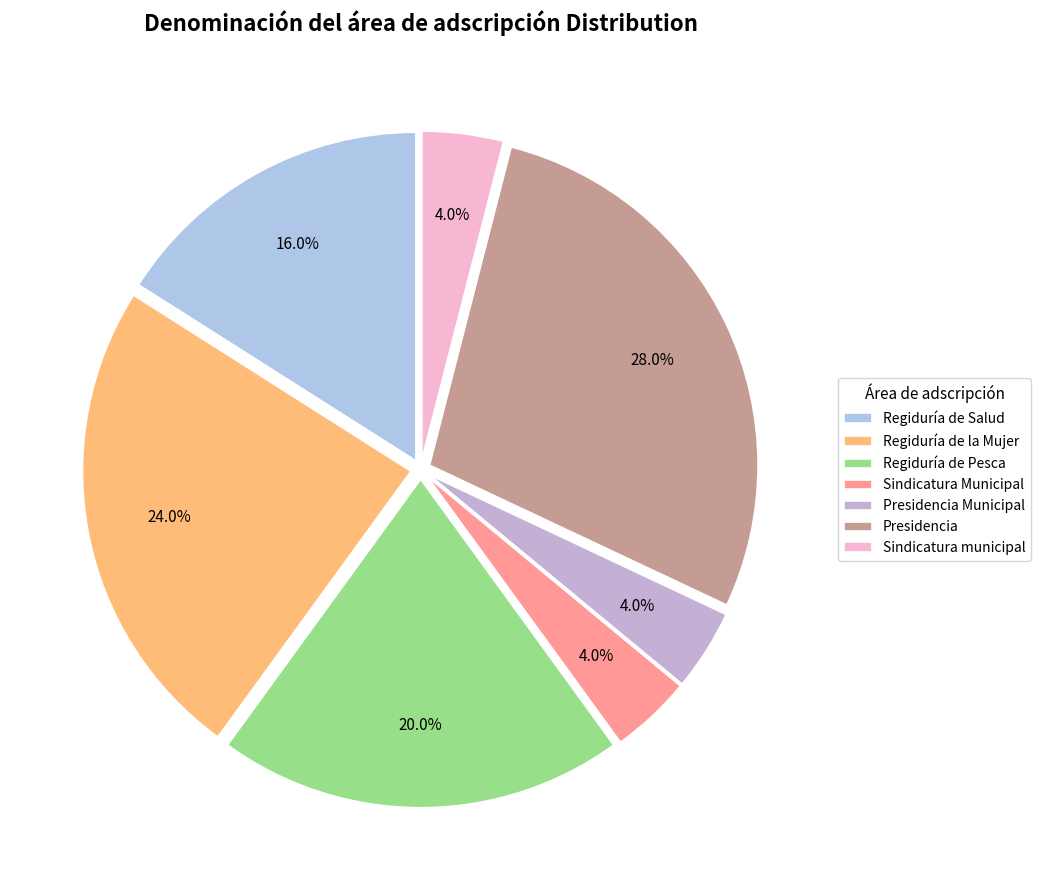

To the nearest percent, what percentage of the pie is Regiduría de Salud?

16%